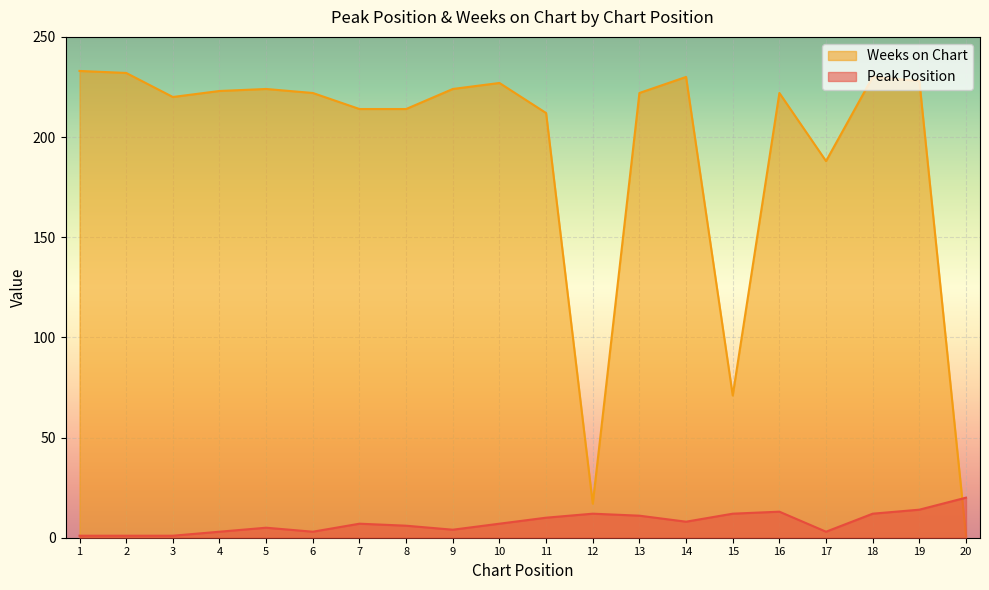

List the labels in order of Peak Position value, largest first.

20, 19, 16, 12, 15, 18, 13, 11, 14, 7, 10, 8, 5, 9, 4, 6, 17, 1, 2, 3